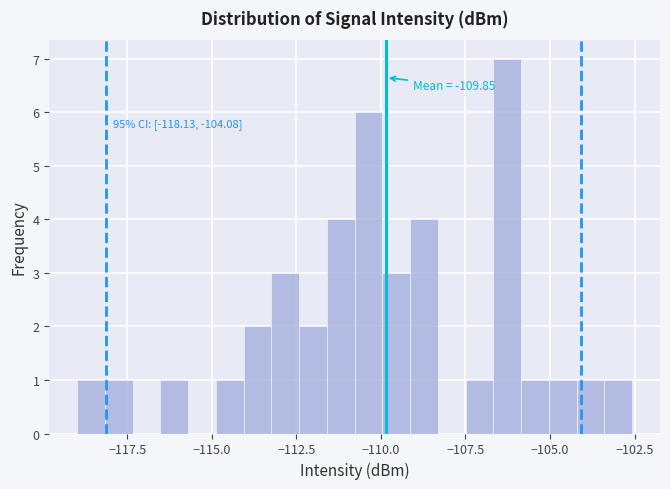

Around what value on the x-axis is the tallest bar? Give the approximate position of its centre, as read against the axis.

-106.5